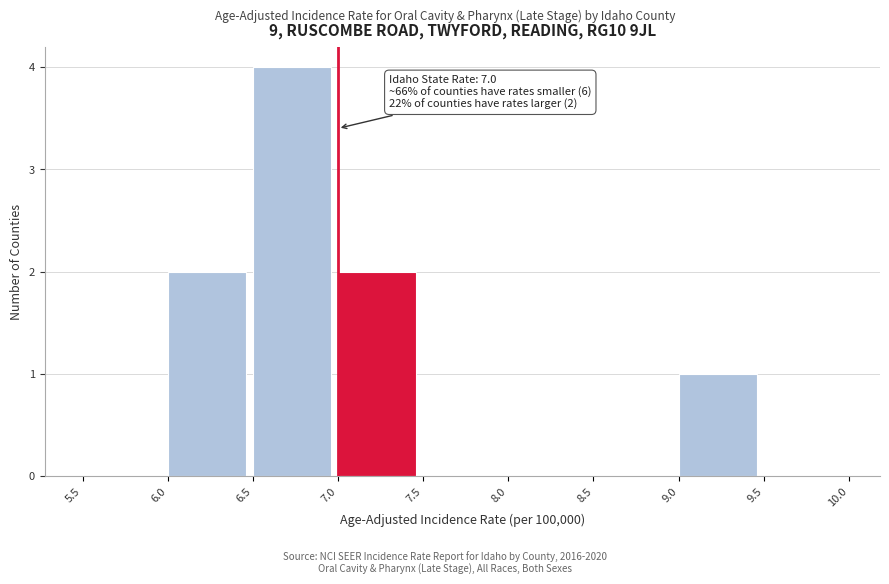

Over which range of the x-axis is the bar tallest?

6.5 to 7.0